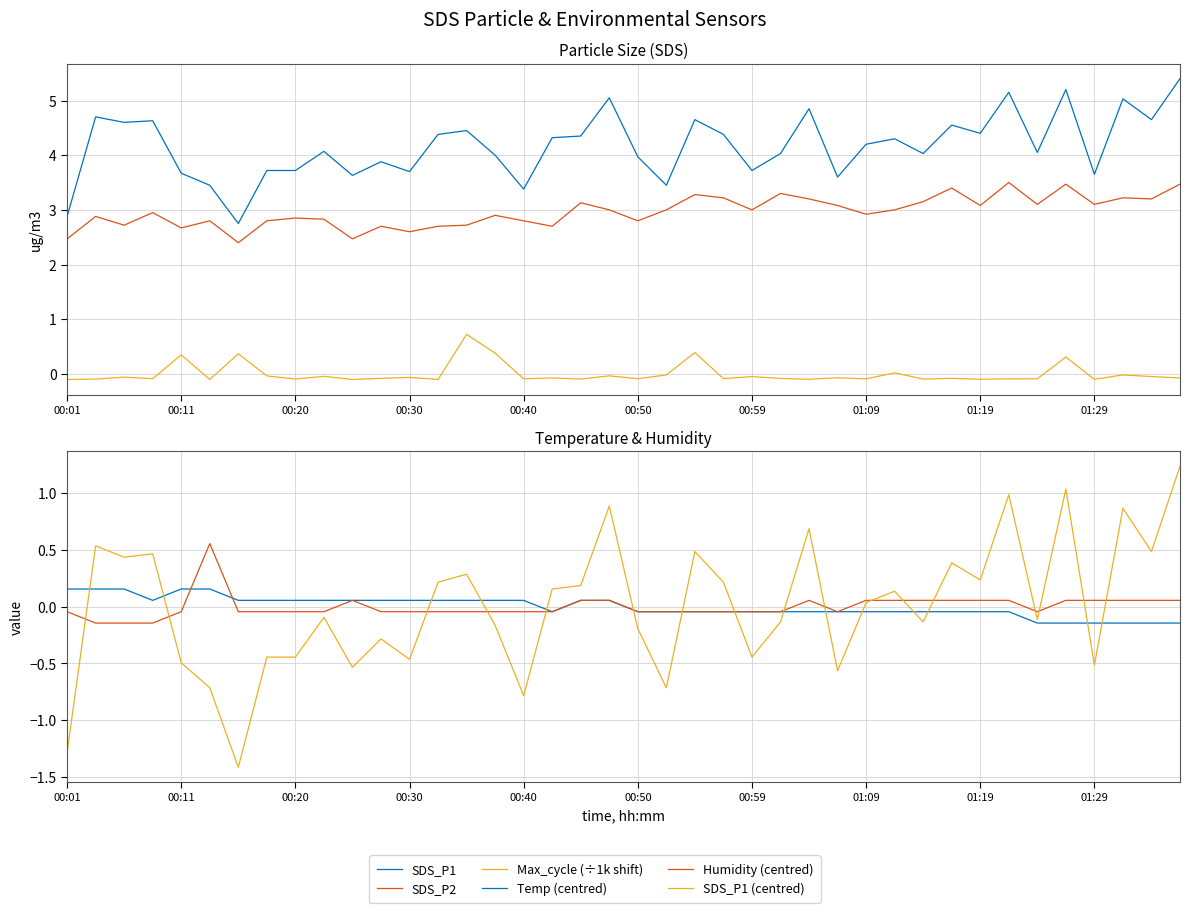

Reading left to right, extract all data points from this chart.

SDS_P1: 2.9	4.7	4.6	4.6	3.7	3.5	2.8	3.7	3.7	4.1	3.6	3.9	3.7	4.4	4.5	4.0	3.4	4.3	4.3	5.0	4.0	3.5	4.7	4.4	3.7	4.0	4.8	3.6	4.2	4.3	4.0	4.5	4.4	5.2	4.0	5.2	3.6	5.0	4.7	5.4
SDS_P2: 2.5	2.9	2.7	3.0	2.7	2.8	2.4	2.8	2.9	2.8	2.5	2.7	2.6	2.7	2.7	2.9	2.8	2.7	3.1	3.0	2.8	3.0	3.3	3.2	3.0	3.3	3.2	3.1	2.9	3.0	3.1	3.4	3.1	3.5	3.1	3.5	3.1	3.2	3.2	3.5
Max_cycle (÷1k shift): -0.1	-0.1	-0.1	-0.1	0.3	-0.1	0.4	-0.0	-0.1	-0.0	-0.1	-0.1	-0.1	-0.1	0.7	0.4	-0.1	-0.1	-0.1	-0.0	-0.1	-0.0	0.4	-0.1	-0.0	-0.1	-0.1	-0.1	-0.1	0.0	-0.1	-0.1	-0.1	-0.1	-0.1	0.3	-0.1	-0.0	-0.0	-0.1
Temp (centred): 0.2	0.2	0.2	0.1	0.2	0.2	0.1	0.1	0.1	0.1	0.1	0.1	0.1	0.1	0.1	0.1	0.1	-0.0	0.1	0.1	-0.0	-0.0	-0.0	-0.0	-0.0	-0.0	-0.0	-0.0	-0.0	-0.0	-0.0	-0.0	-0.0	-0.0	-0.1	-0.1	-0.1	-0.1	-0.1	-0.1
Humidity (centred): -0.0	-0.1	-0.1	-0.1	-0.0	0.6	-0.0	-0.0	-0.0	-0.0	0.1	-0.0	-0.0	-0.0	-0.0	-0.0	-0.0	-0.0	0.1	0.1	-0.0	-0.0	-0.0	-0.0	-0.0	-0.0	0.1	-0.0	0.1	0.1	0.1	0.1	0.1	0.1	-0.0	0.1	0.1	0.1	0.1	0.1
SDS_P1 (centred): -1.3	0.5	0.4	0.5	-0.5	-0.7	-1.4	-0.4	-0.4	-0.1	-0.5	-0.3	-0.5	0.2	0.3	-0.2	-0.8	0.2	0.2	0.9	-0.2	-0.7	0.5	0.2	-0.4	-0.1	0.7	-0.6	0.0	0.1	-0.1	0.4	0.2	1.0	-0.1	1.0	-0.5	0.9	0.5	1.2